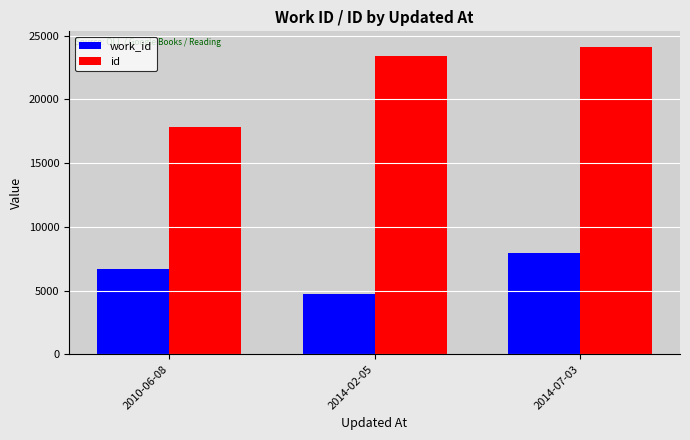

What is the difference between the second highest and minimum values in the work_id series?

2007